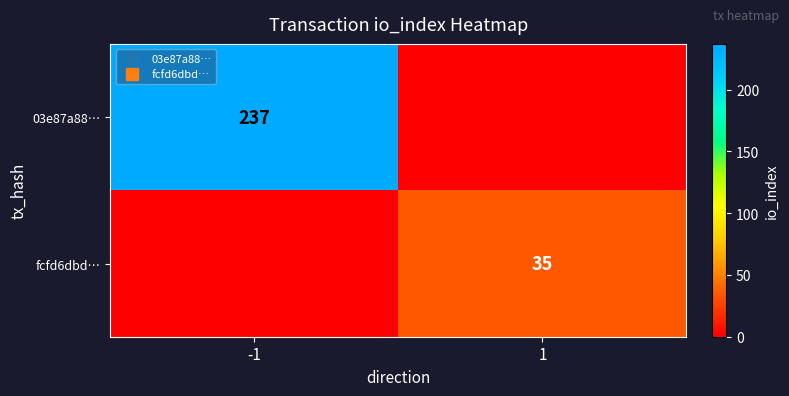

Is it true that fcfd6dbd… equals 0 at -1?

True